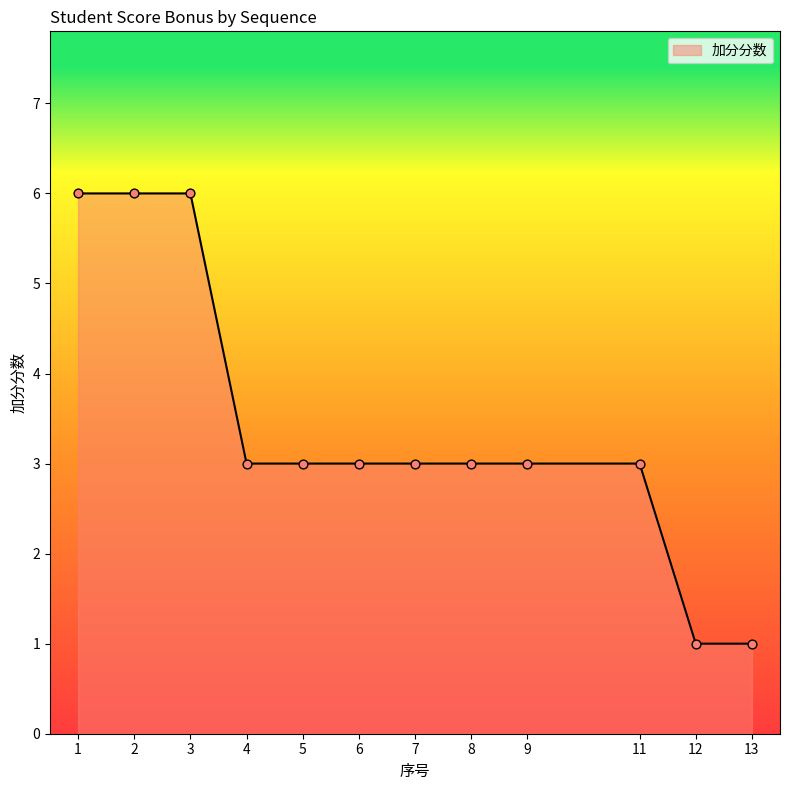

What is the ratio of the value at 1 to the value at 9?

2.0